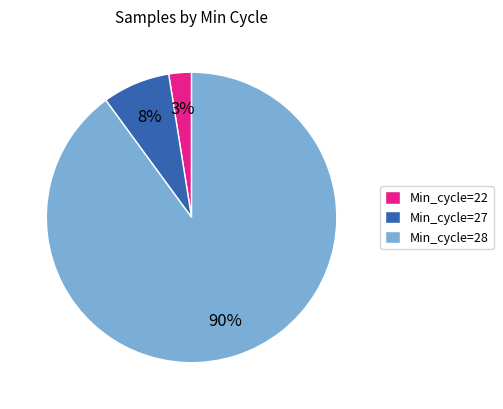

How many slices are in this pie chart?

3